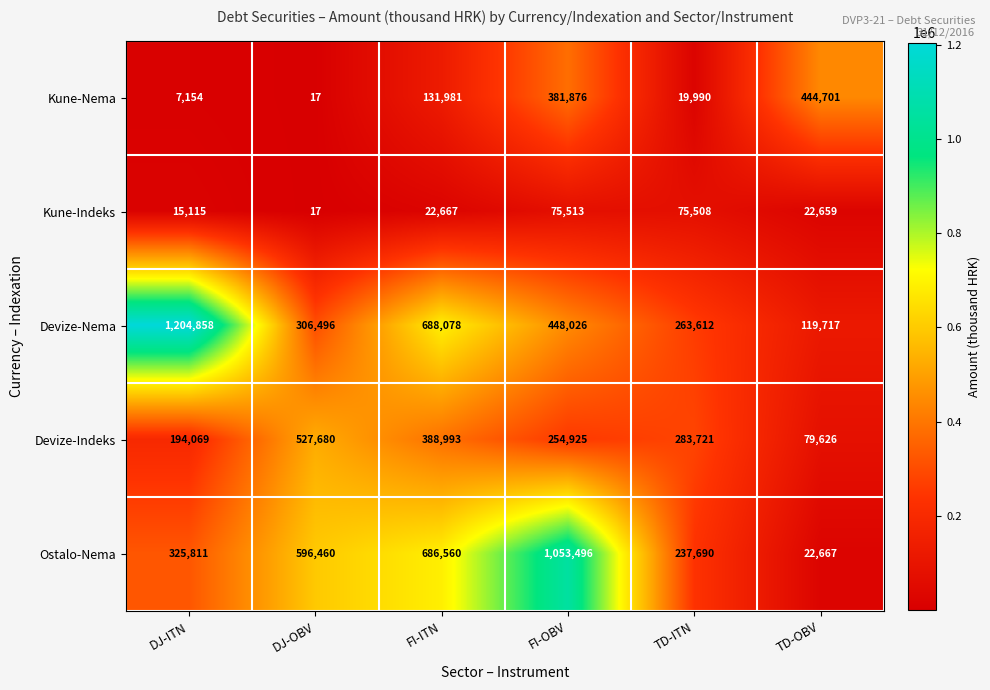

What is the difference between the highest and lowest values at DJ-ITN?

1197704